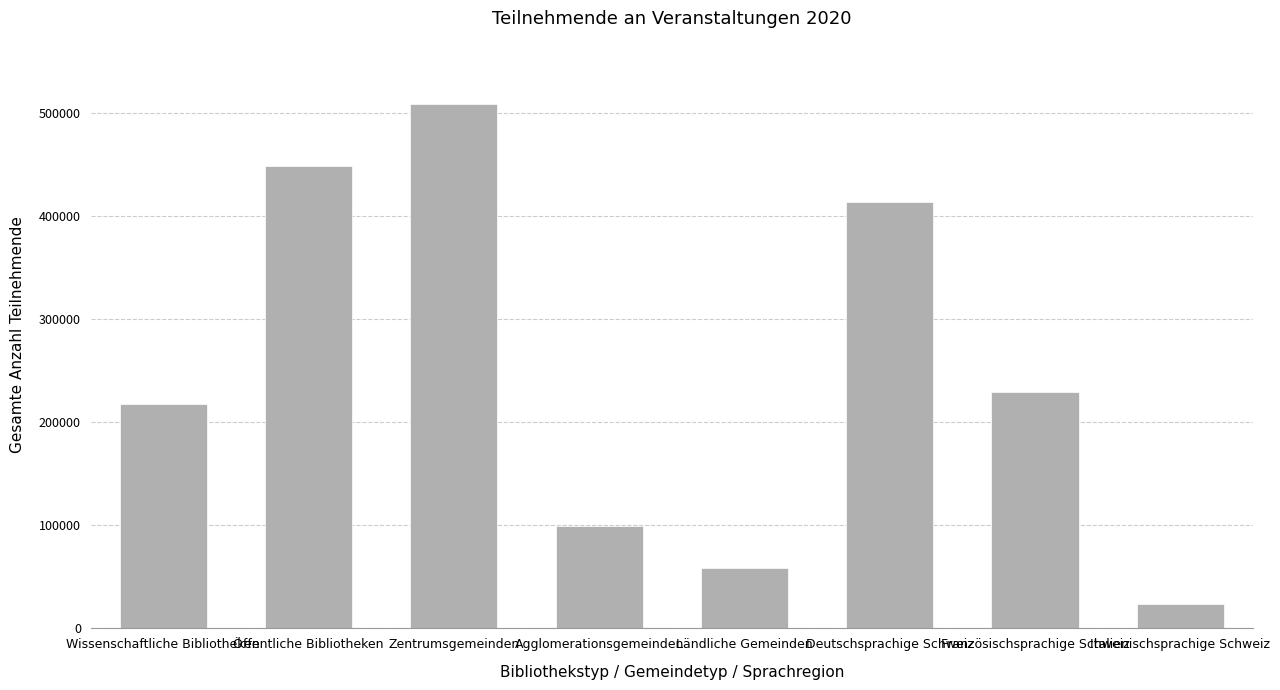

What is the sum of the values at Zentrumsgemeinden and Ländliche Gemeinden?

567634